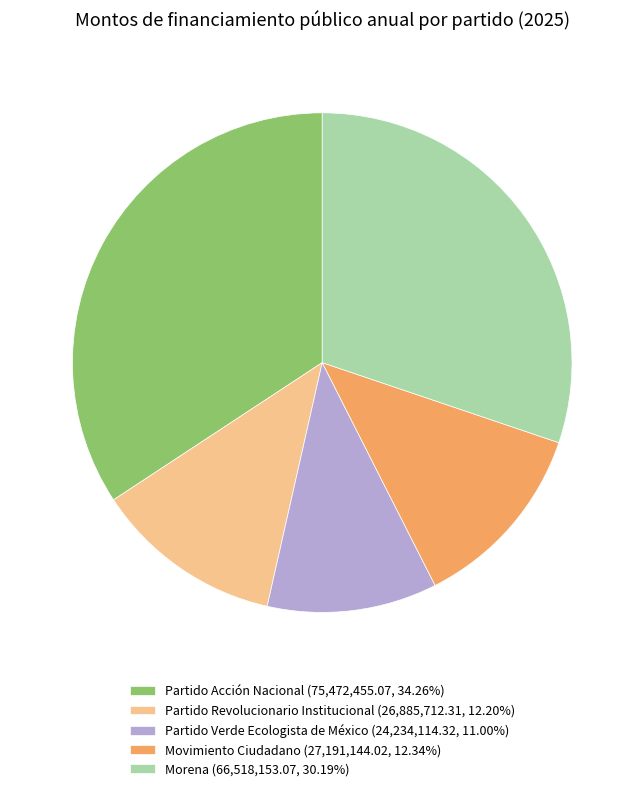

Is it true that Partido Acción Nacional is 28% of the pie?

False